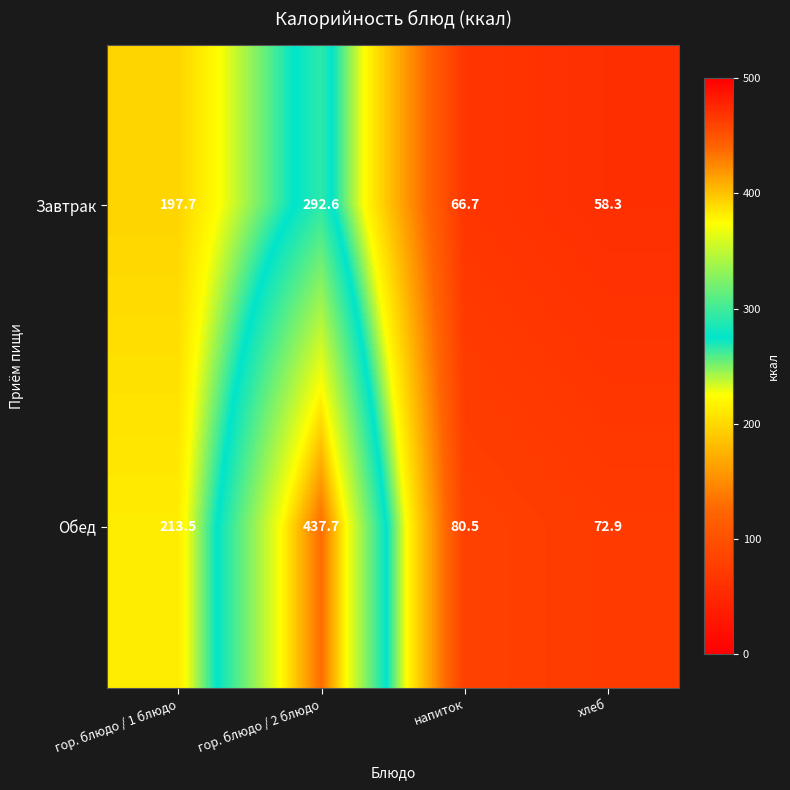

What is the highest value of the Завтрак series?

292.6